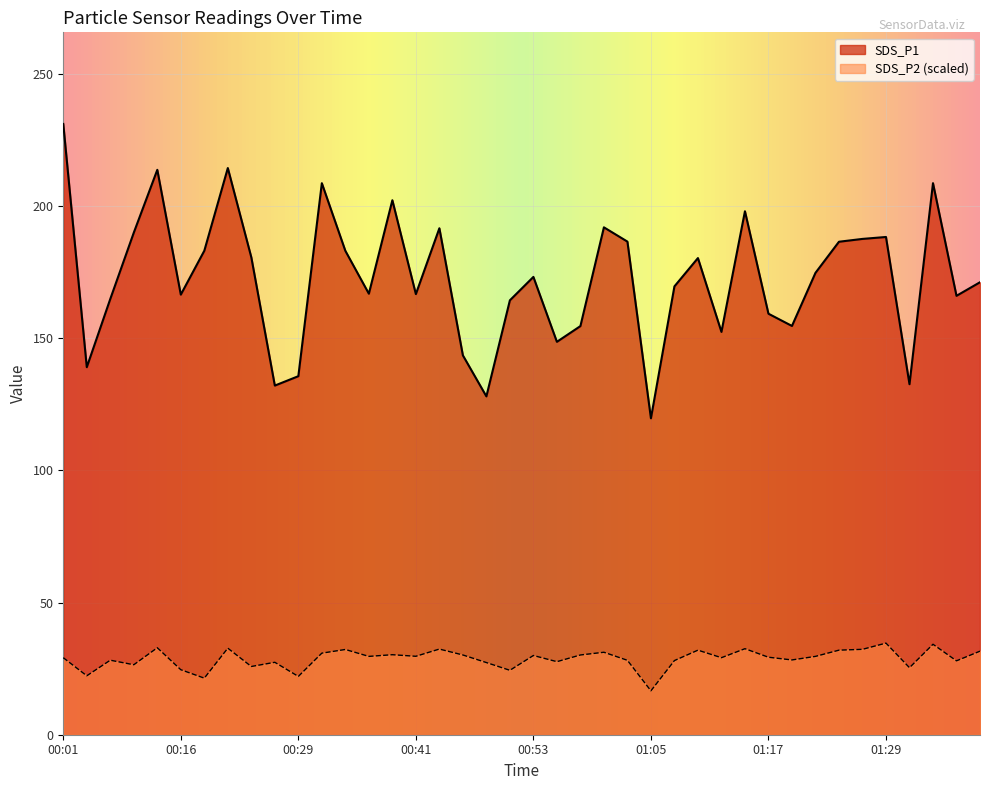

What is the spread (max minus min) of values at 00:48?

100.7